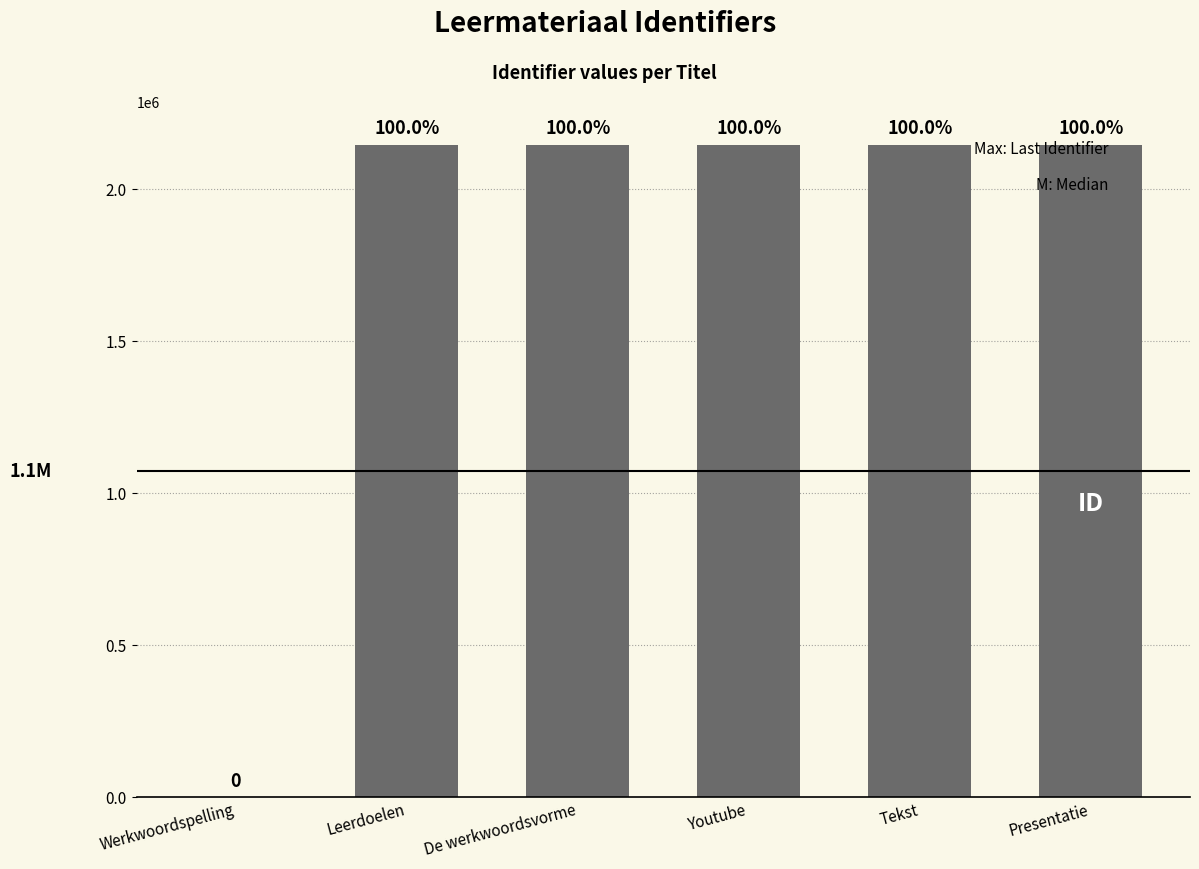

Where does the data first go above 2145626?

Tekst